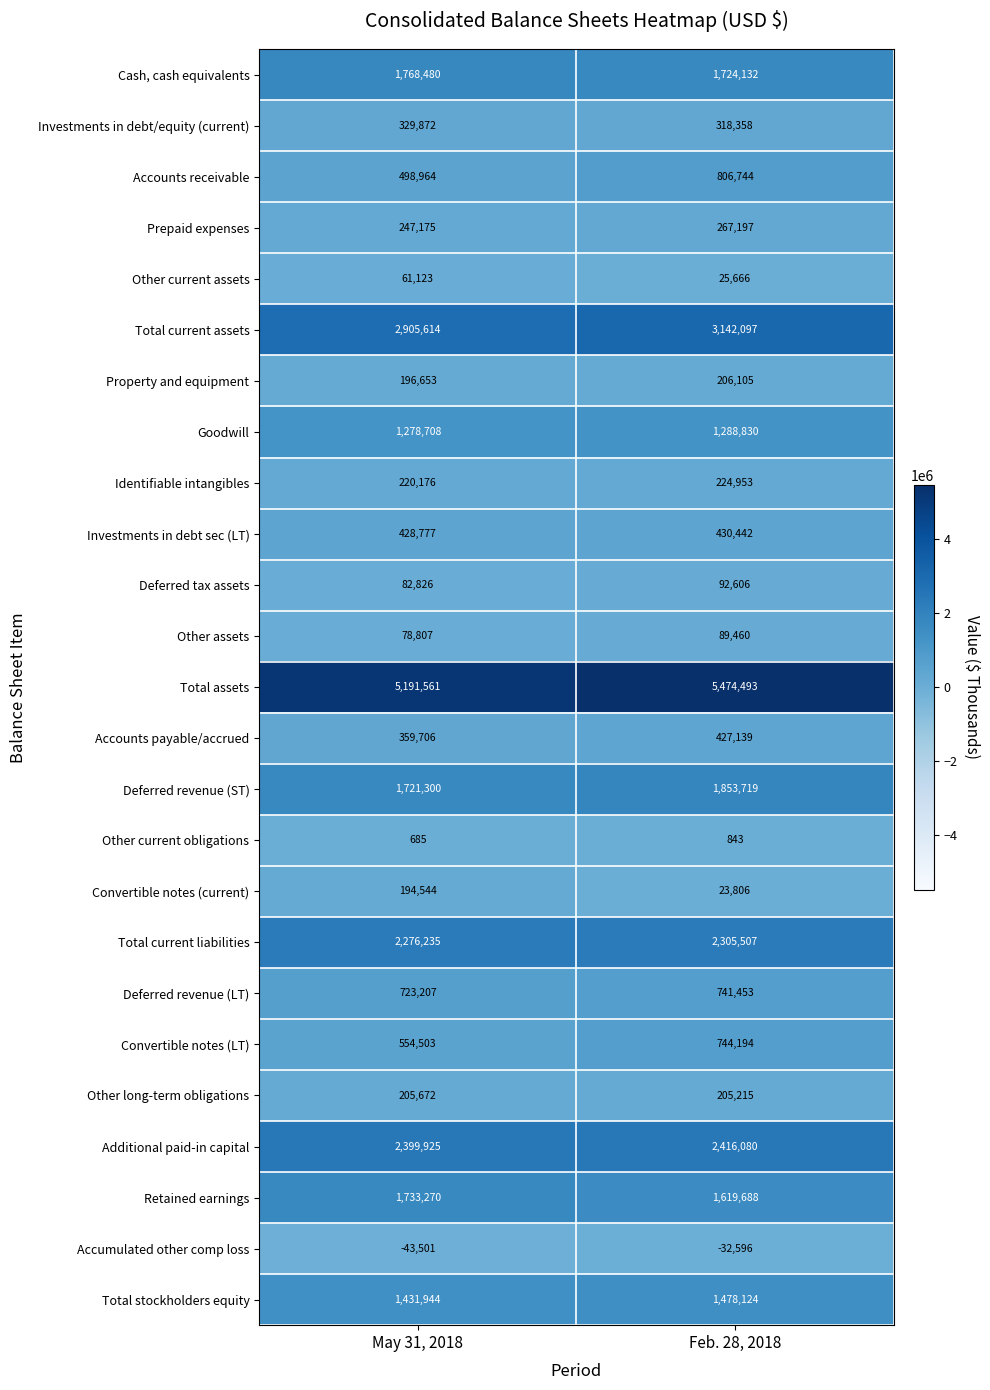

Which series has the widest spread of values?

Accounts receivable